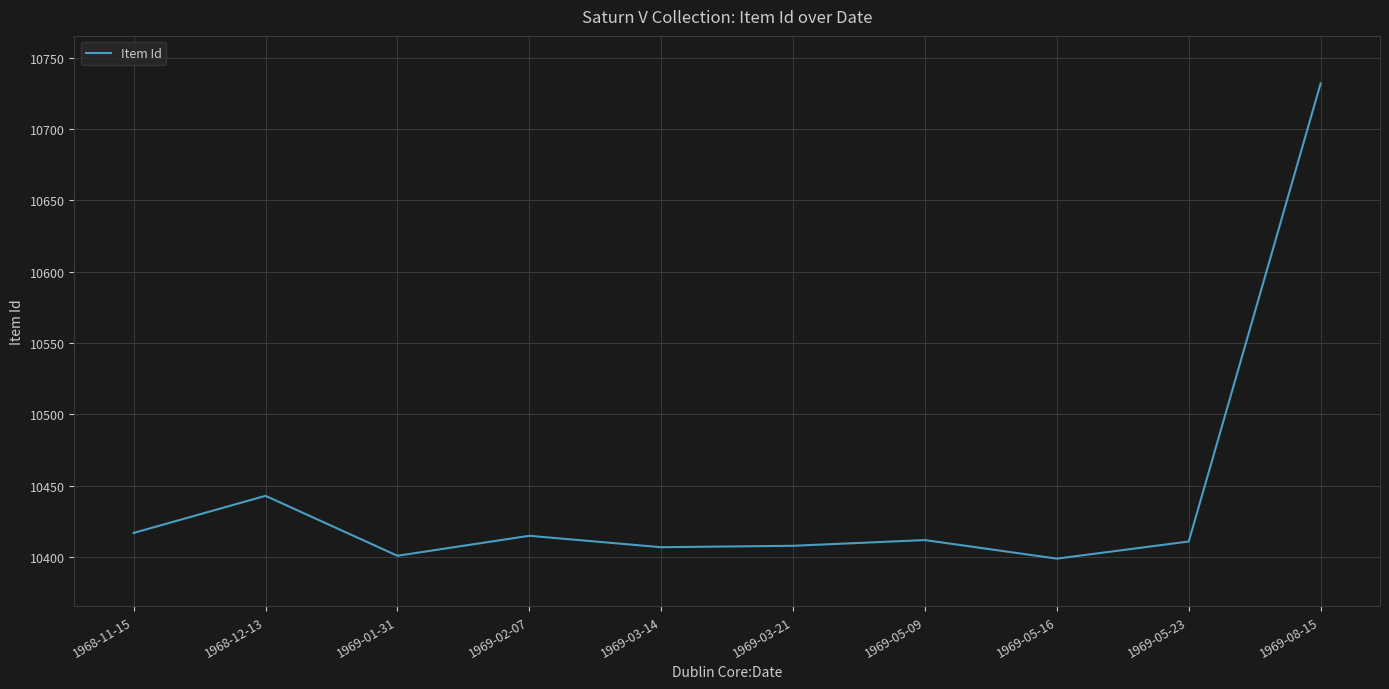

What is the change in value from 1969-05-23 to 1969-08-15?

+321